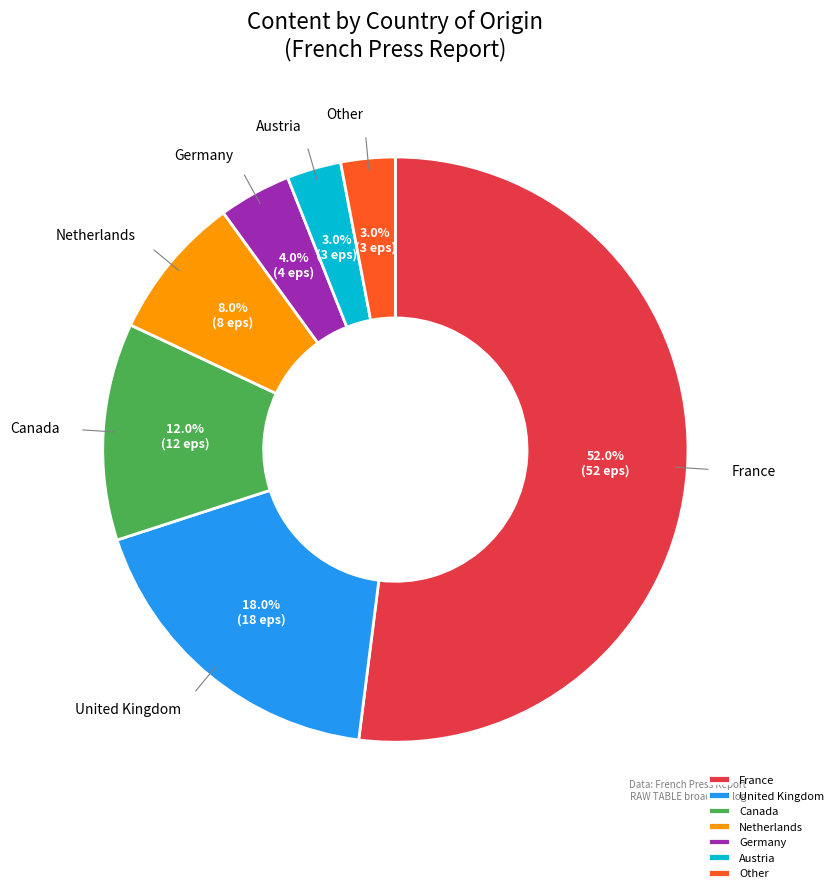

What percentage is NOT represented by Austria?

97.0%